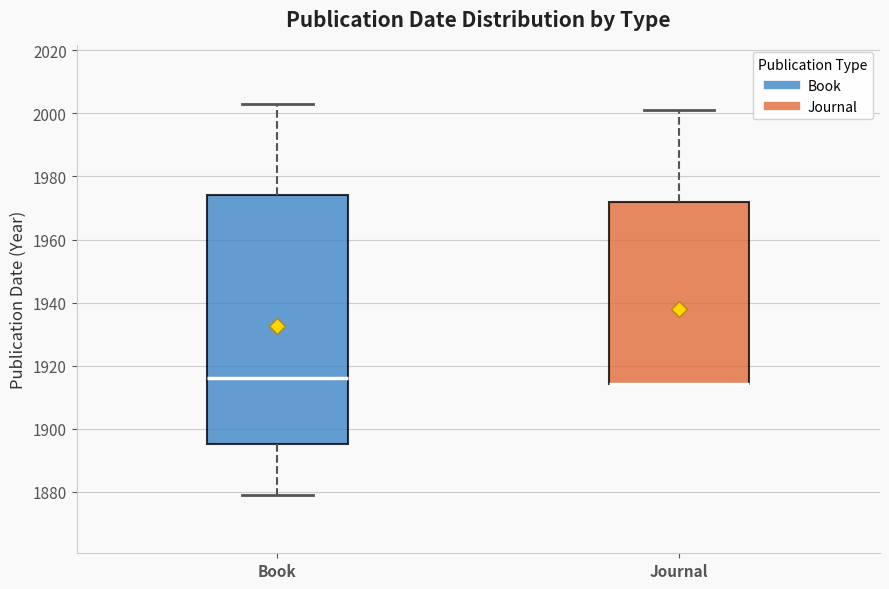

Where is the upper edge of the box for Journal on the y-axis? The values are not printed on the chart, so give them approximately, as read against the axis.

1972